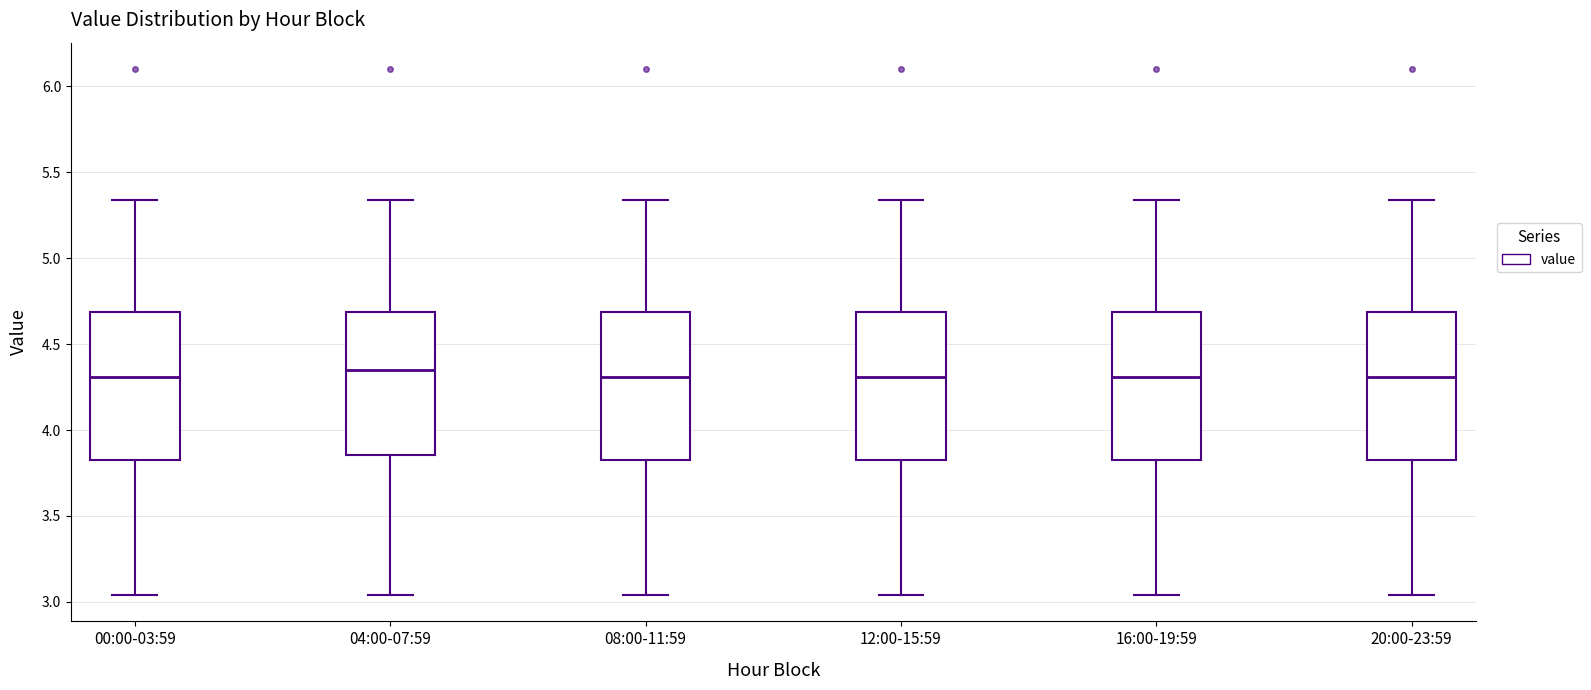

Reading left to right, read every box against the y-axis: the position of its median line, the range the box covers, and the ends of its whiskers. The values are not printed on the chart, so give them approximately, as read against the axis.

00:00-03:59: median 4.30, box 3.85 to 4.70, whiskers 3.05 to 5.35
04:00-07:59: median 4.35, box 3.85 to 4.70, whiskers 3.05 to 5.35
08:00-11:59: median 4.30, box 3.85 to 4.70, whiskers 3.05 to 5.35
12:00-15:59: median 4.30, box 3.85 to 4.70, whiskers 3.05 to 5.35
16:00-19:59: median 4.30, box 3.85 to 4.70, whiskers 3.05 to 5.35
20:00-23:59: median 4.30, box 3.85 to 4.70, whiskers 3.05 to 5.35